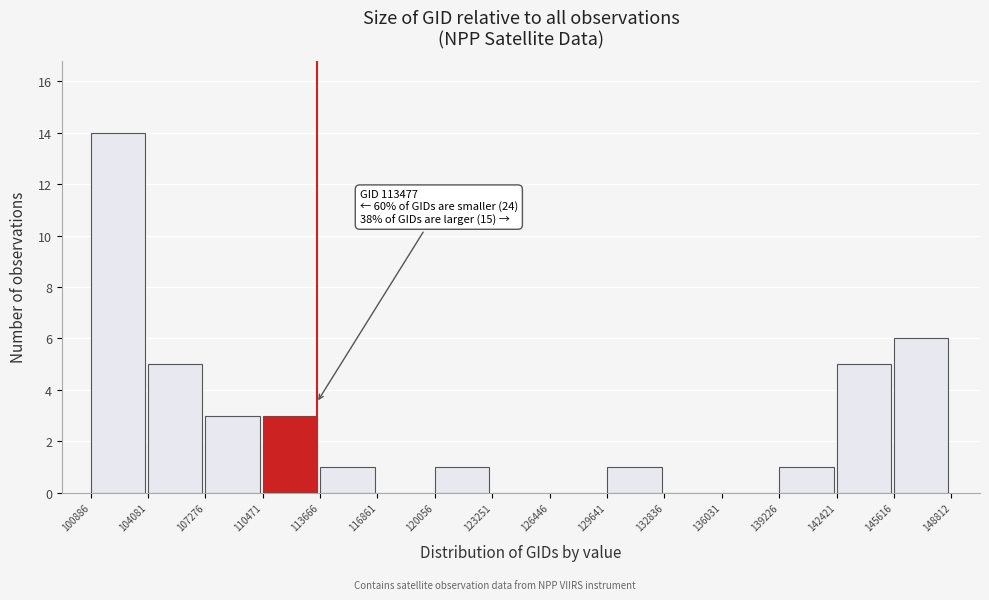

Which range on the x-axis has the tallest bar?

100886 to 104081